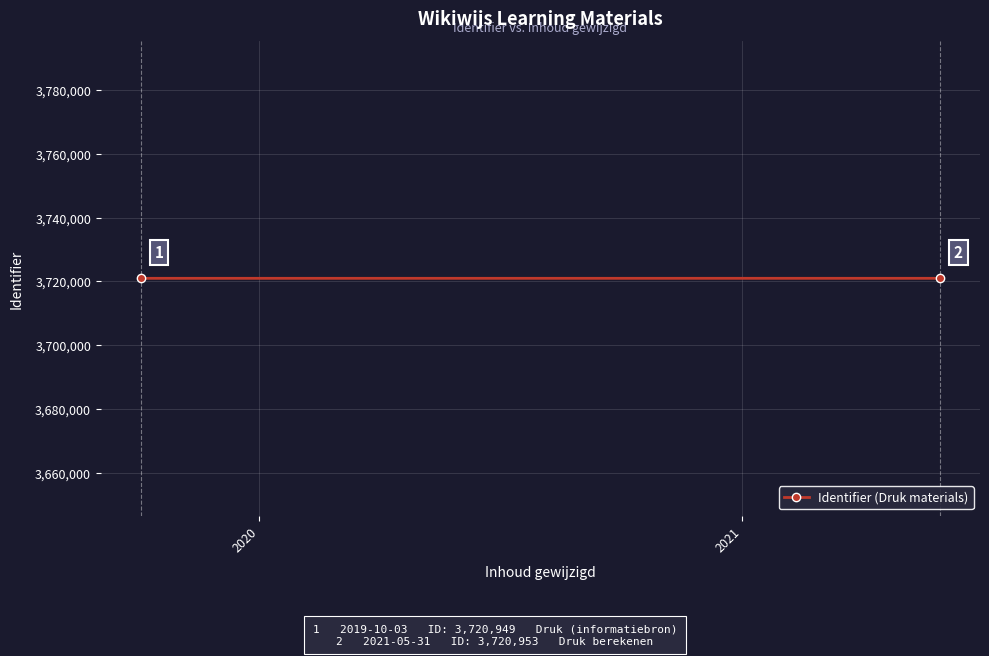

What is the value of the 1st point from the left?

3720949